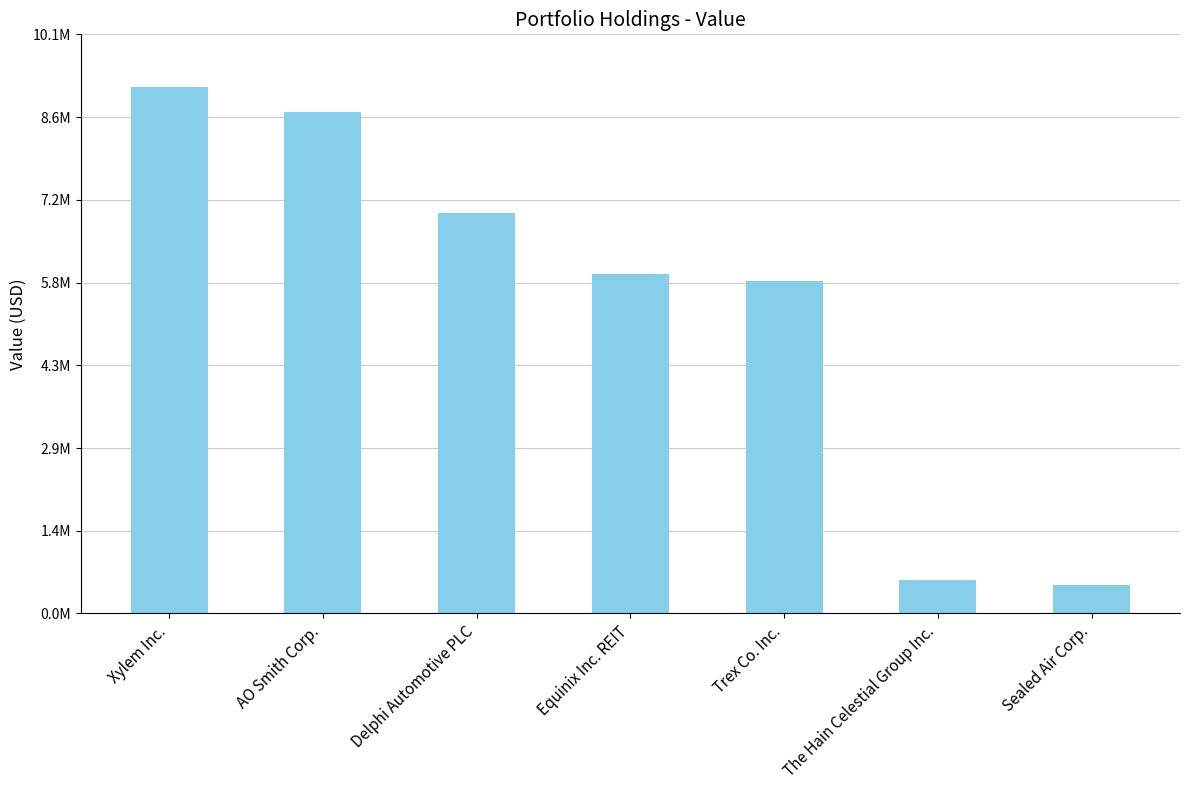

True or false: the data shows 2965014 at Delphi Automotive PLC.

False